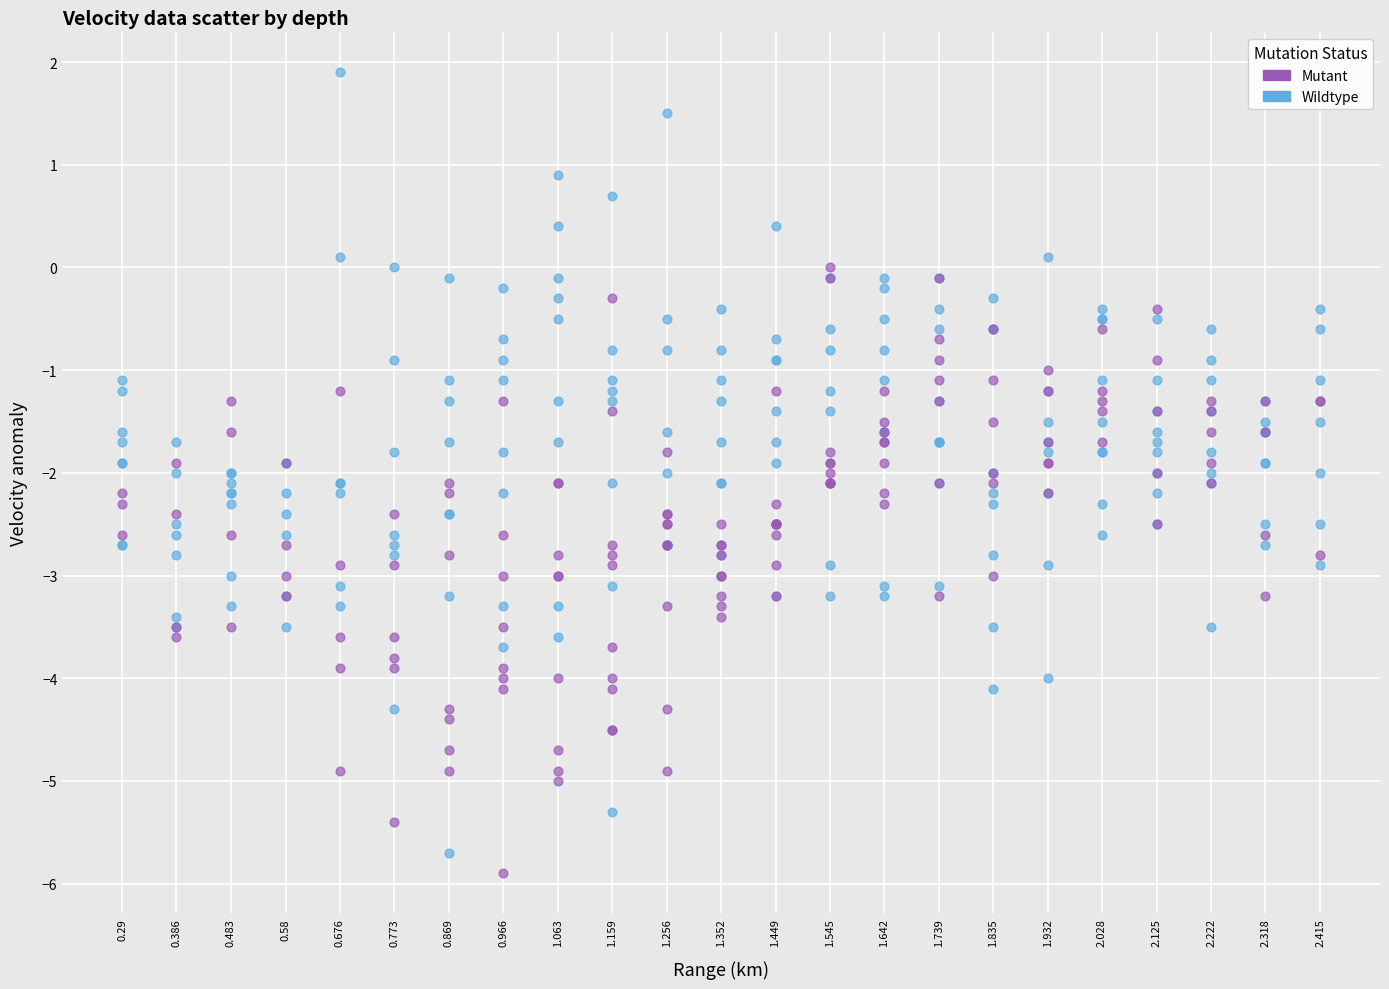

Which series contains the highest Y value?

Wildtype